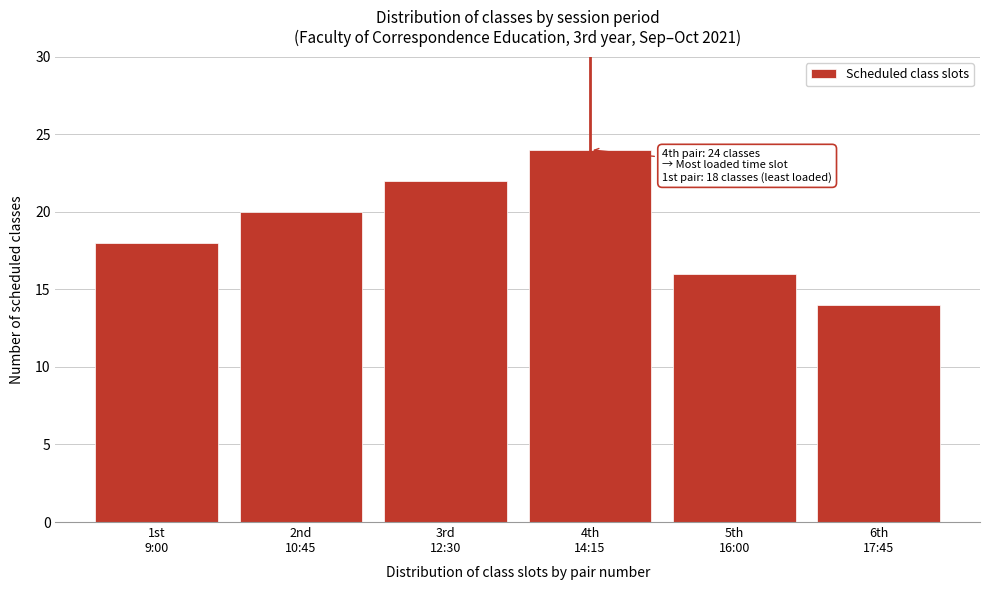

Reading left to right, transcribe all the data shown in this chart.

18	20	22	24	16	14